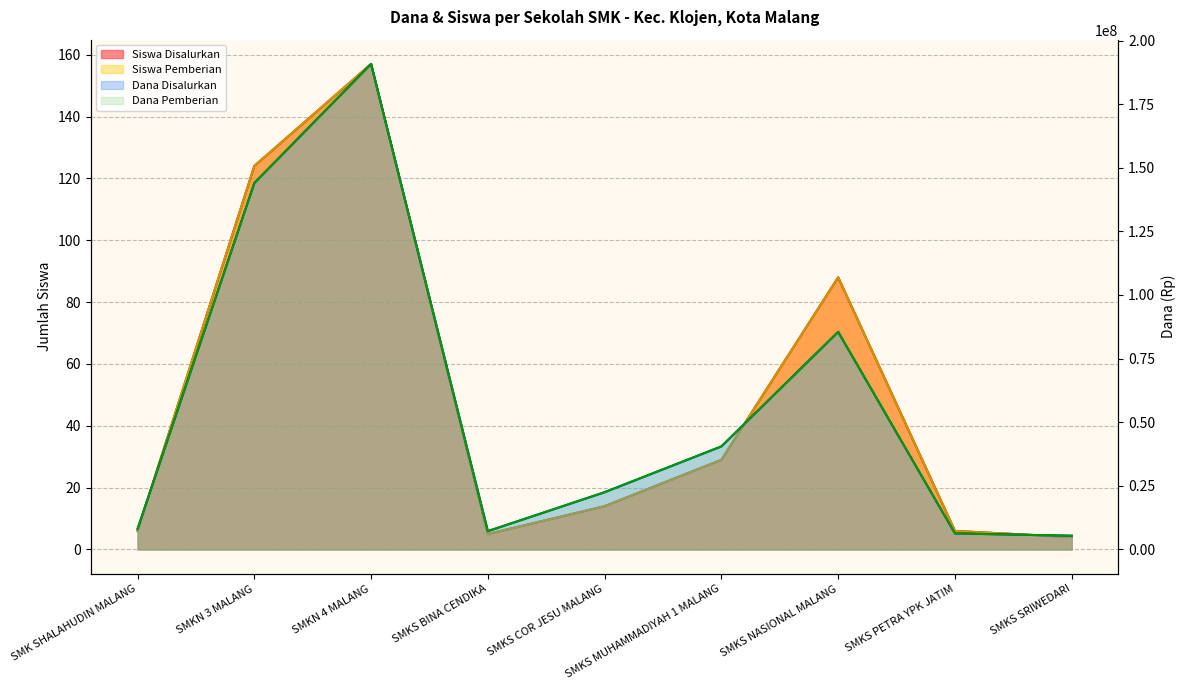

How many data points in Siswa Disalurkan are less than 14?

4